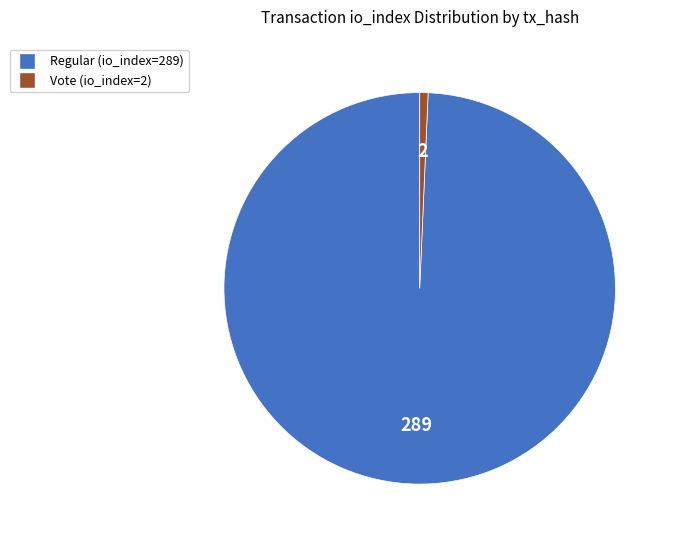

Which slice represents more than half of the pie?

Regular (io_index=289)